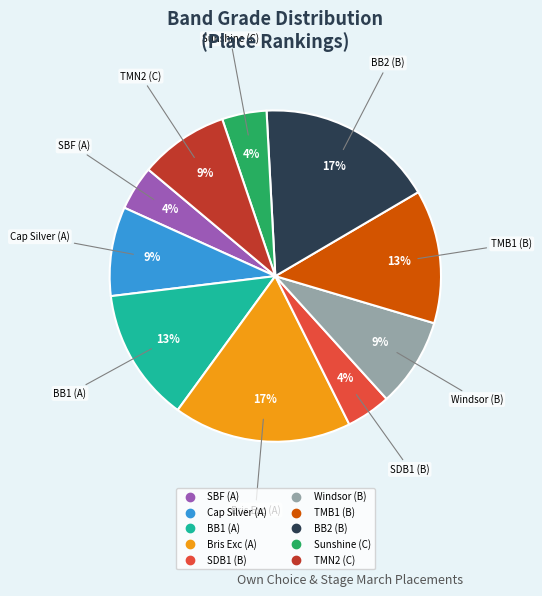

To the nearest percent, what is the average slice percentage?

10%